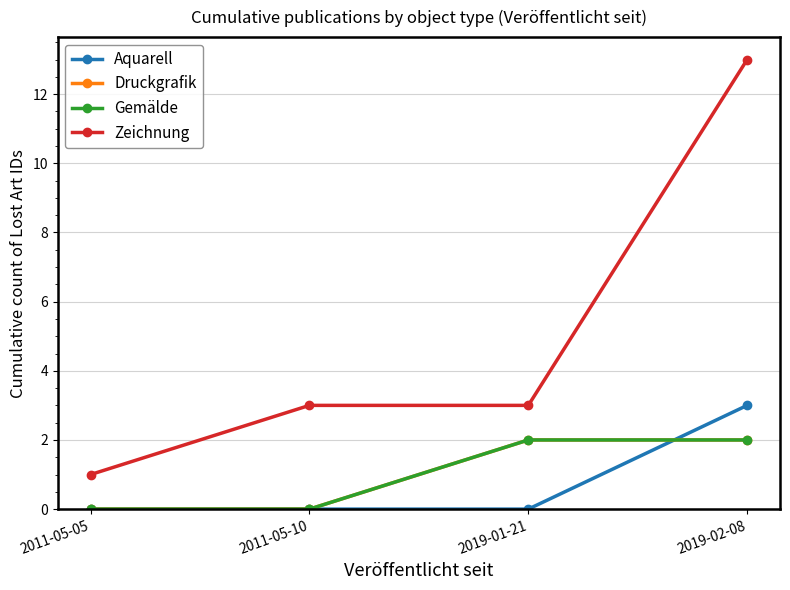

Rank the categories by Druckgrafik value from highest to lowest.

2019-01-21, 2019-02-08, 2011-05-05, 2011-05-10